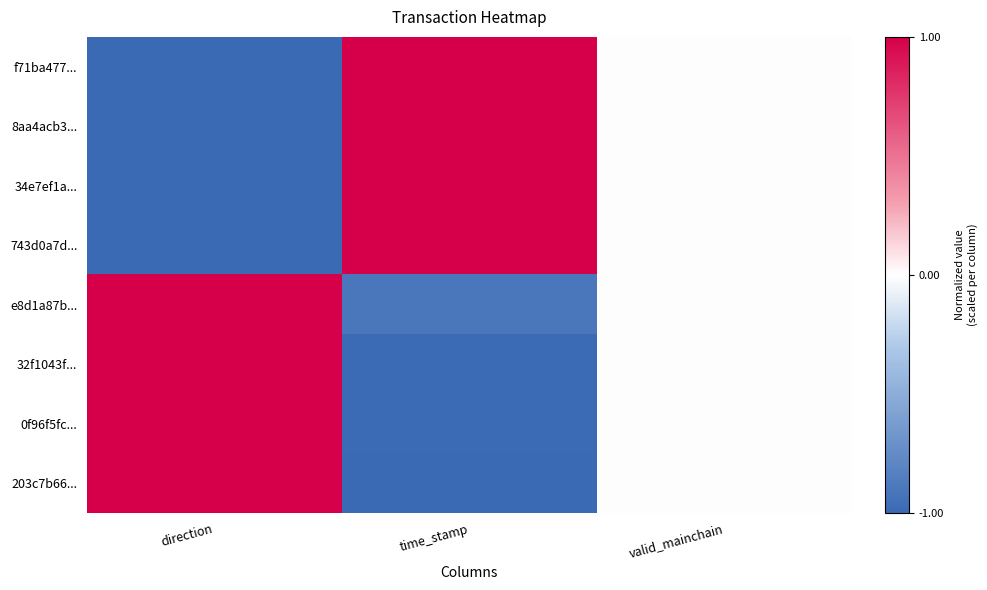

At how many categories does at least one series exceed 0?

2